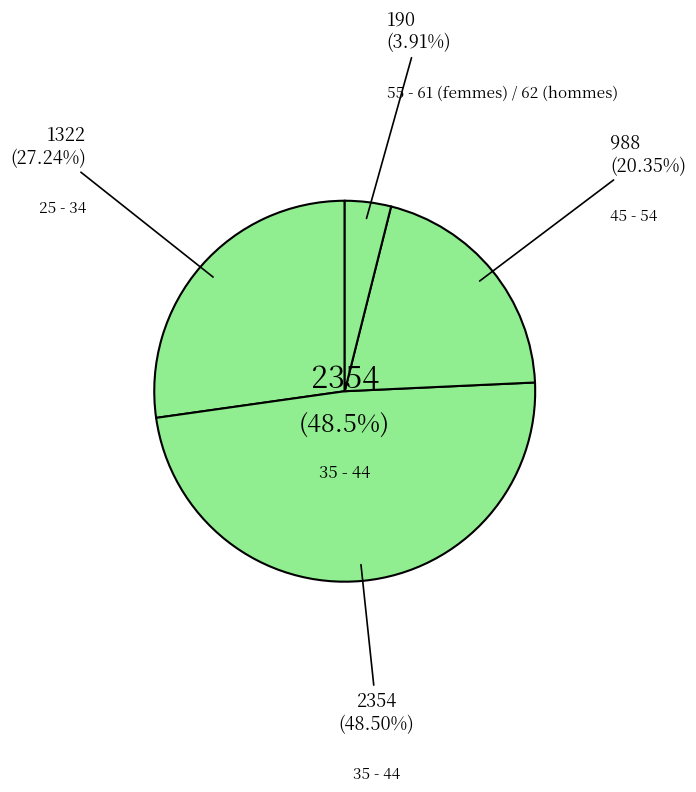

To the nearest percent, what percentage of the pie is 55 - 61 (femmes) / 62 (hommes)?

4%